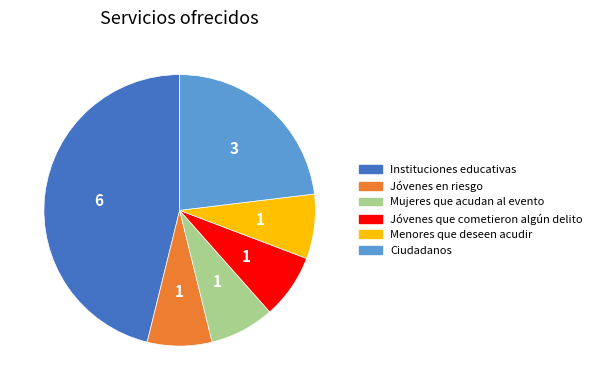

How many slices are in this pie chart?

6